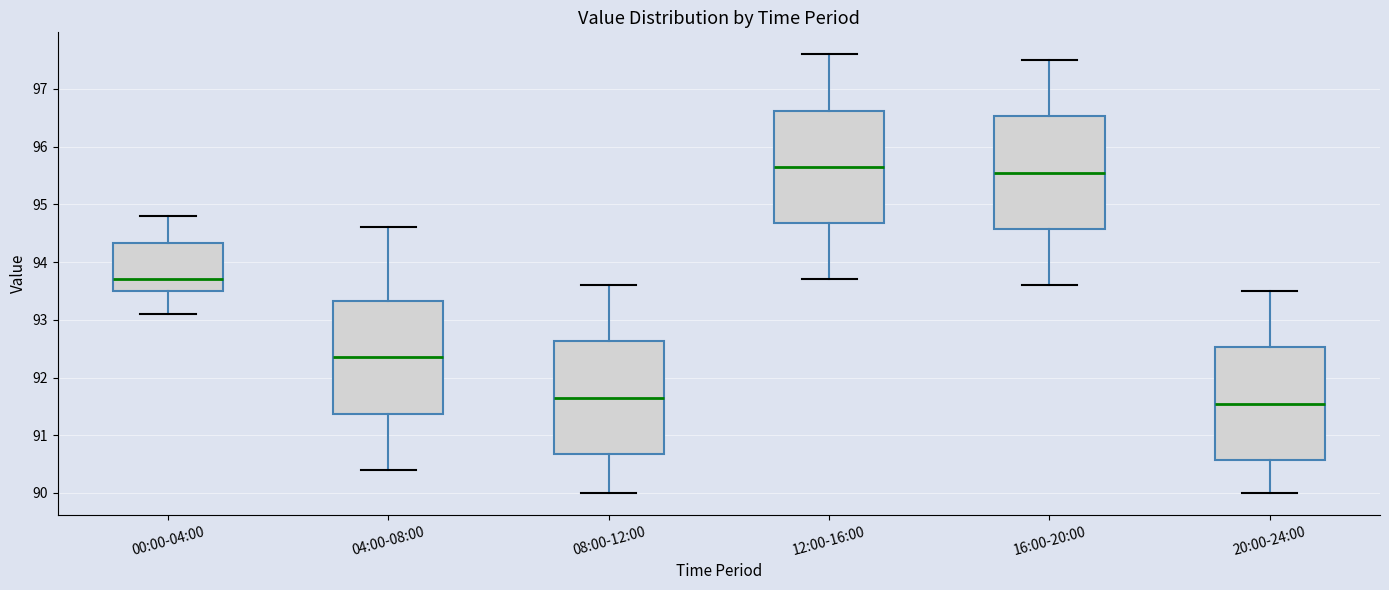

Reading left to right, transcribe this box plot: for each box, give where its median line is, the range the box spans, and where its two whiskers end, as read against the y-axis. The values are not printed on the chart, so give them approximately, as read against the axis.

00:00-04:00: median 93.7, box 93.5 to 94.3, whiskers 93.1 to 94.8
04:00-08:00: median 92.4, box 91.4 to 93.3, whiskers 90.4 to 94.6
08:00-12:00: median 91.7, box 90.7 to 92.6, whiskers 90.0 to 93.6
12:00-16:00: median 95.7, box 94.7 to 96.6, whiskers 93.7 to 97.6
16:00-20:00: median 95.6, box 94.6 to 96.5, whiskers 93.6 to 97.5
20:00-24:00: median 91.6, box 90.6 to 92.5, whiskers 90.0 to 93.5